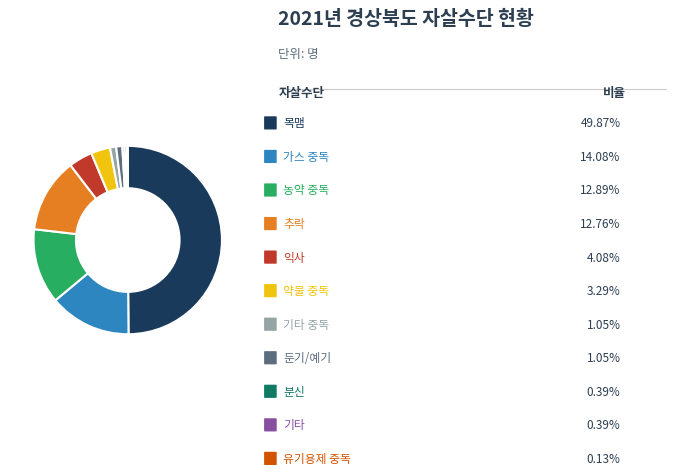

Which slice is the smallest?

유기용제 중독